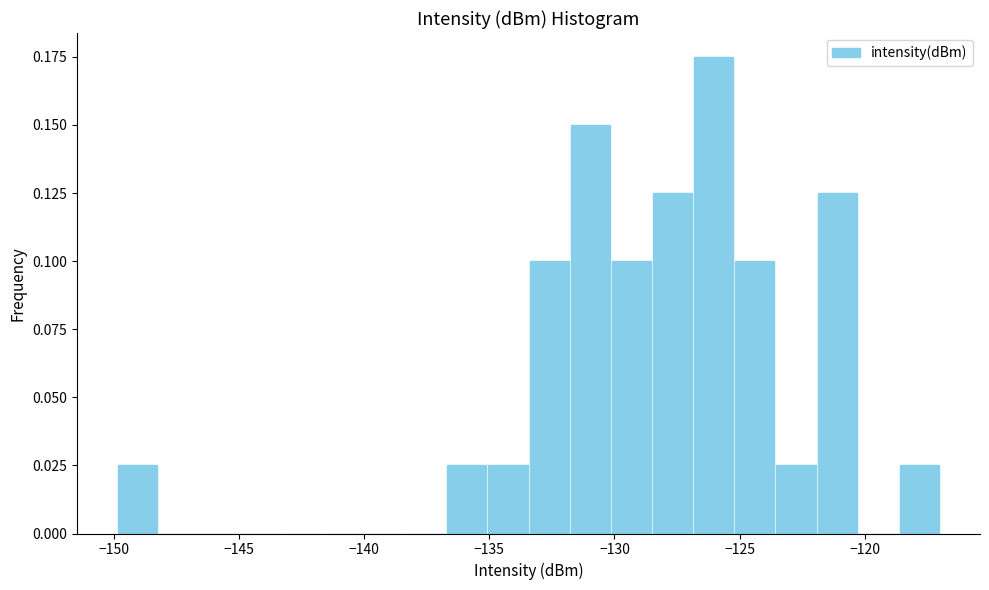

Around what value on the x-axis is the tallest bar? Give the approximate position of its centre, as read against the axis.

-126.0